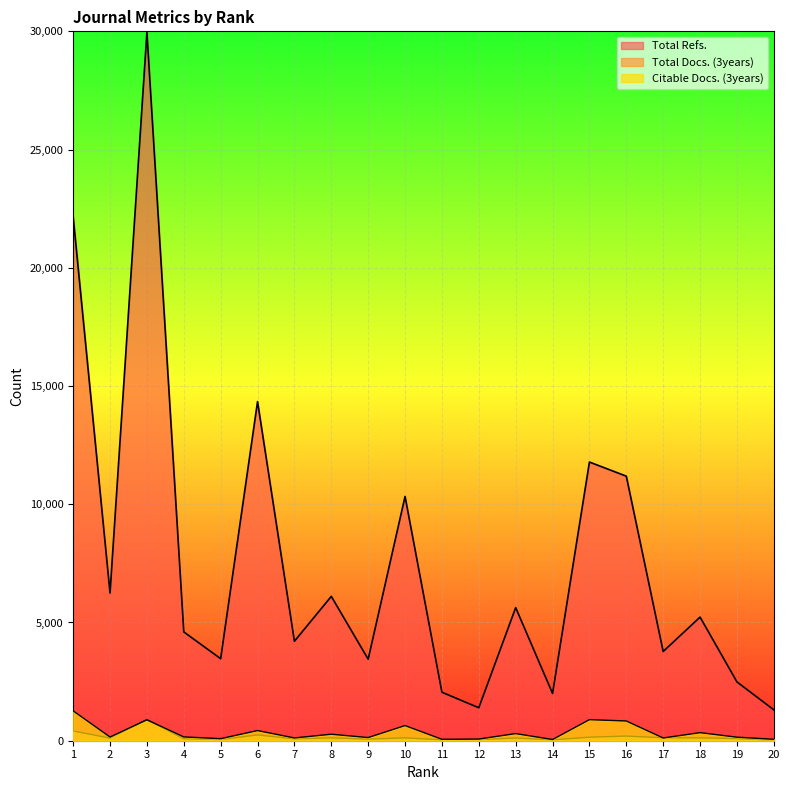

What is the value of the Total Docs. (3years) point at the 20th from the left?

20